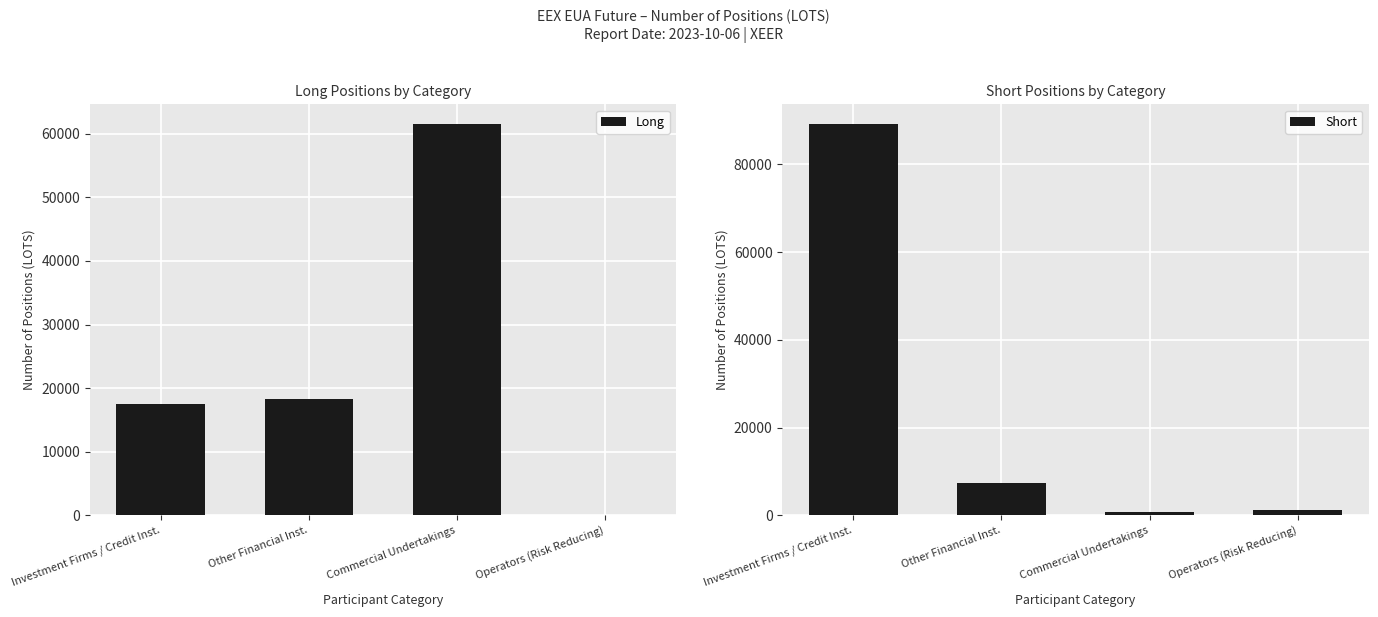

List the series in order of their overall mean, highest first.

Short, Long